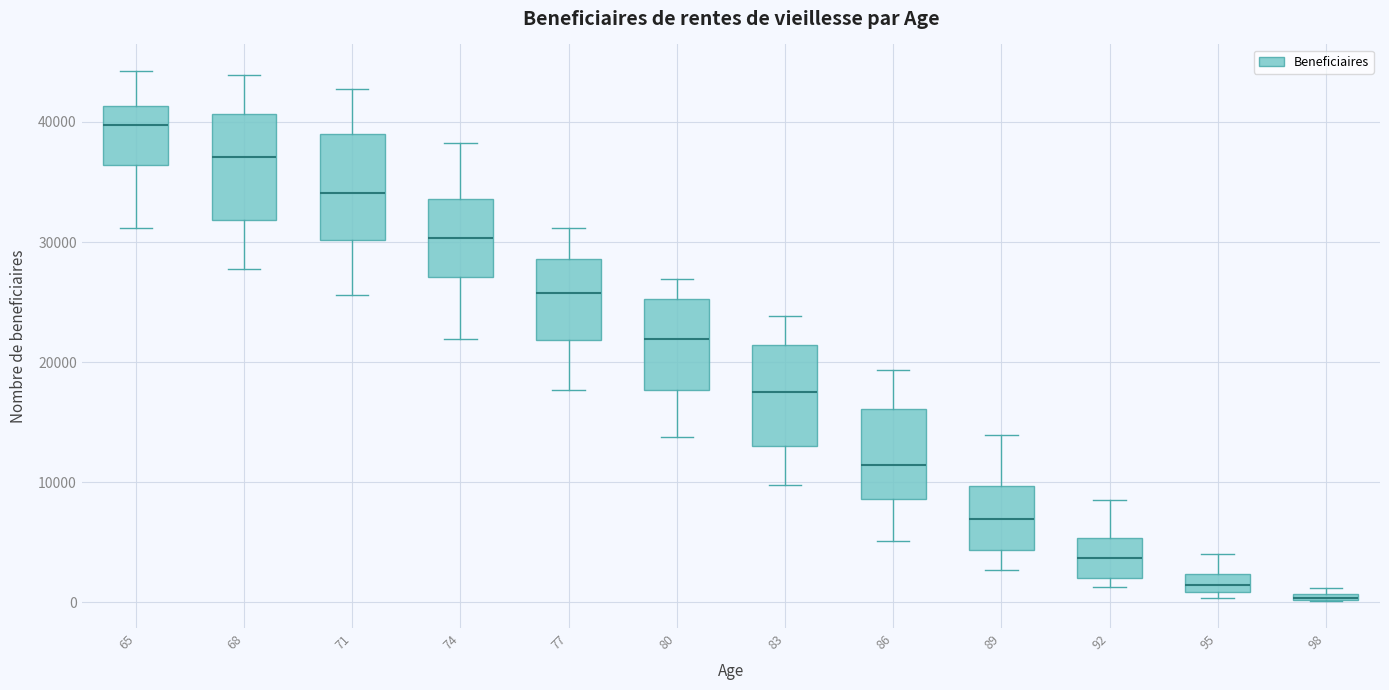

Where does the median line of the box at x = 65 sit on the y-axis? The values are not printed on the chart, so give them approximately, as read against the axis.

40000